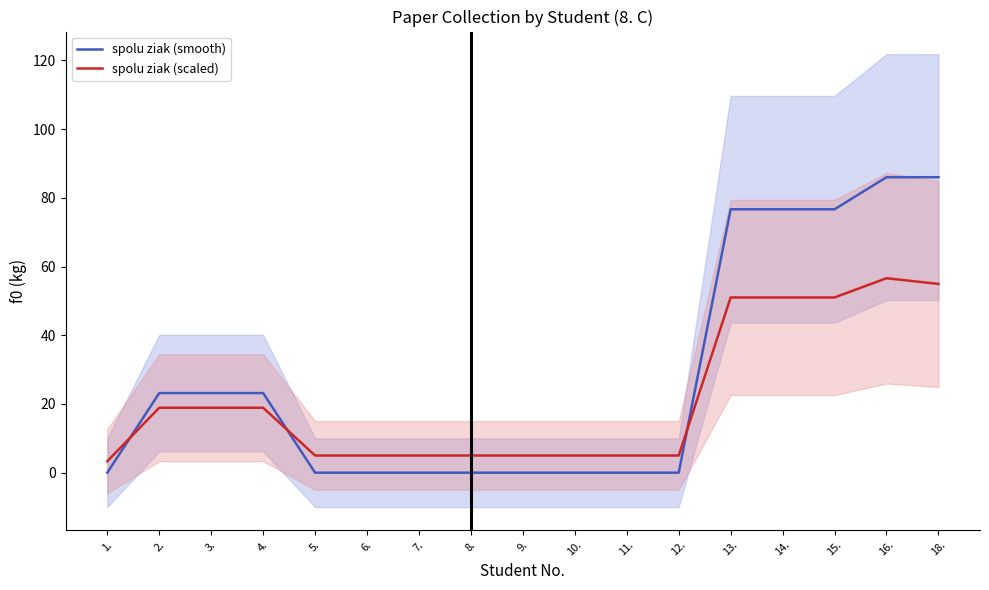

How many series are shown in this chart?

2